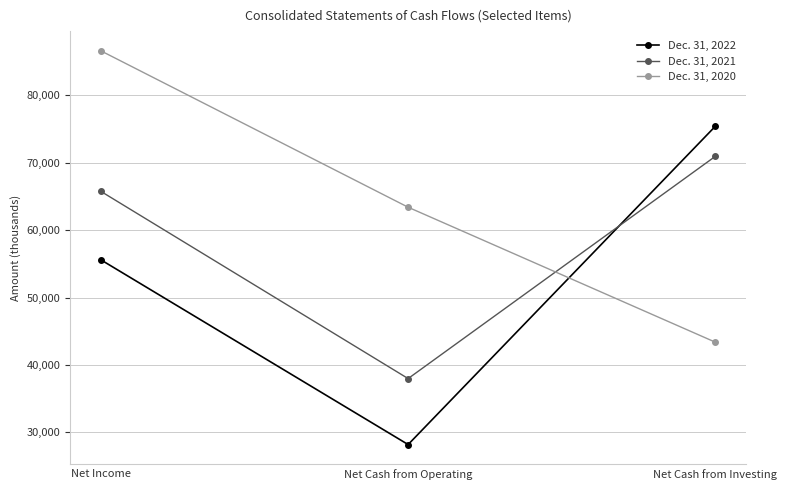

What is the highest value of the Dec. 31, 2022 series?

75426